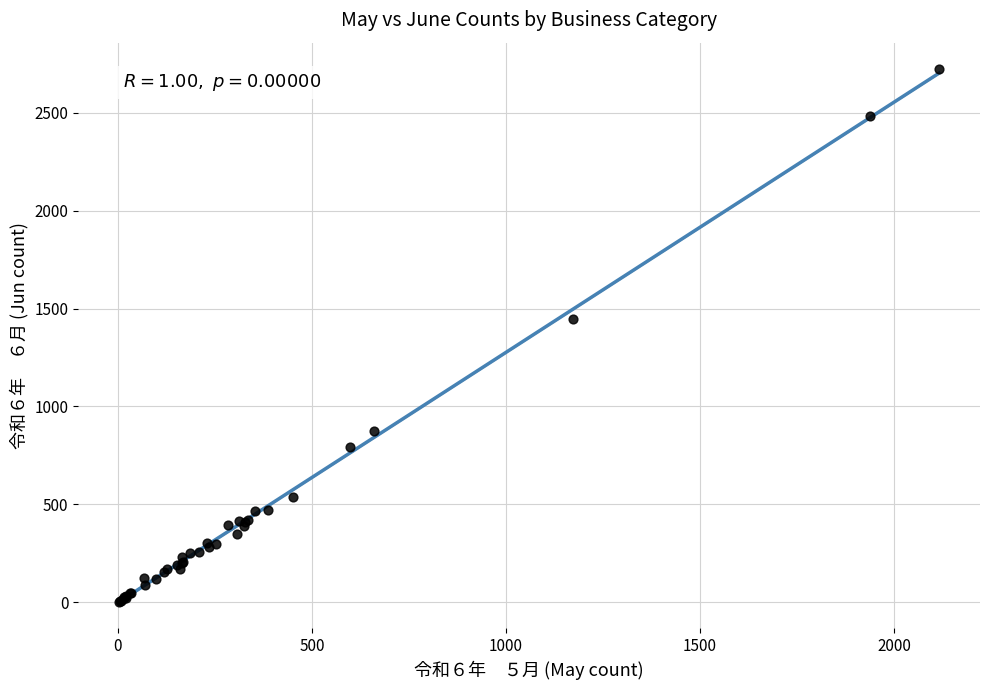

What Y value in the scatter plot is closest to 1362?

1446